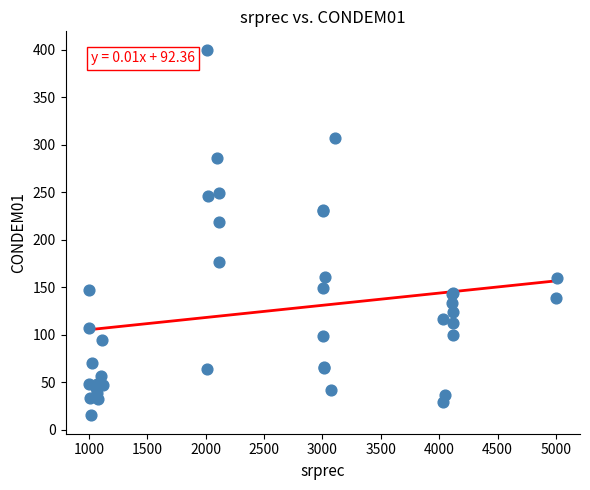

What Y value in the scatter plot is closest to 207?

219